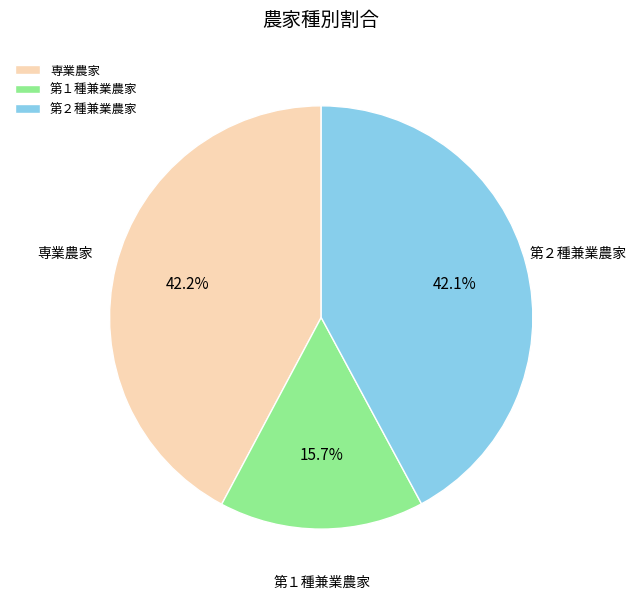

Approximately how many times larger is the value at 第１種兼業農家 compared to 第２種兼業農家?

0.4